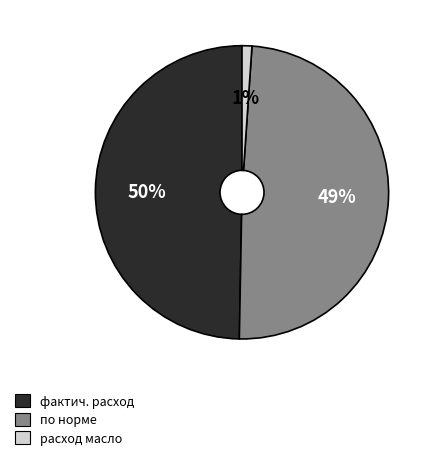

Which slice is the smallest?

расход масло